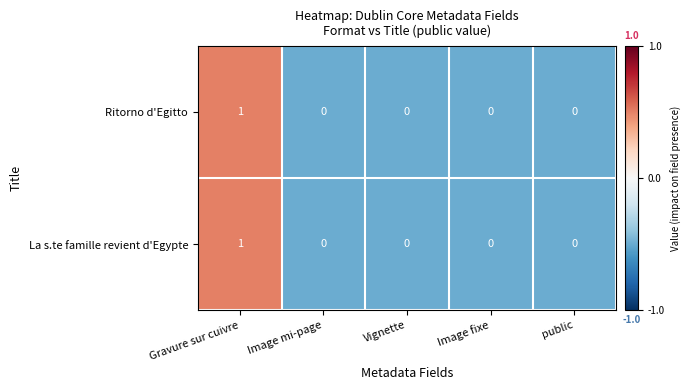

Is the value of La s.te famille revient d'Egypte at Image fixe greater than the value of Ritorno d'Egitto at Gravure sur cuivre?

No